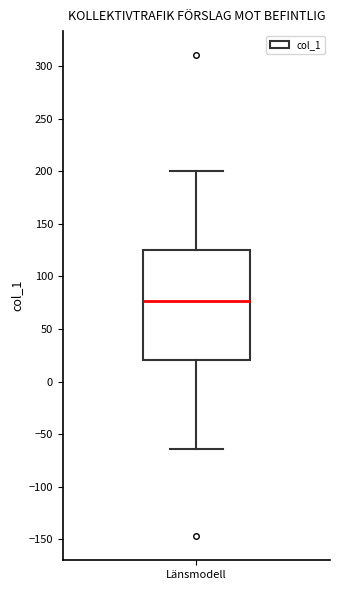

Read this box plot against the y-axis: the position of the median line, the range covered by the box, and the ends of both whiskers. The values are not printed on the chart, so give them approximately, as read against the axis.

median 75, box 20 to 125, whiskers -65 to 200